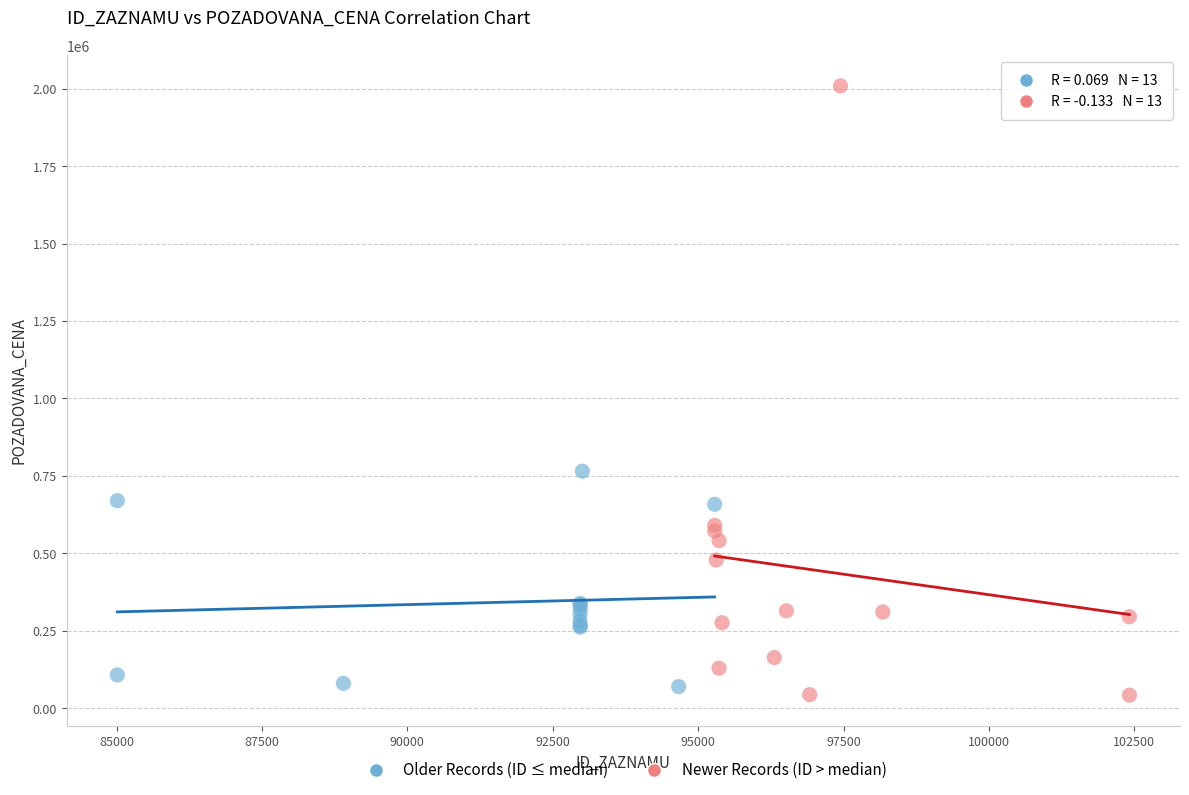

Which series has the largest Y range (max minus min)?

Newer Records (ID > median)